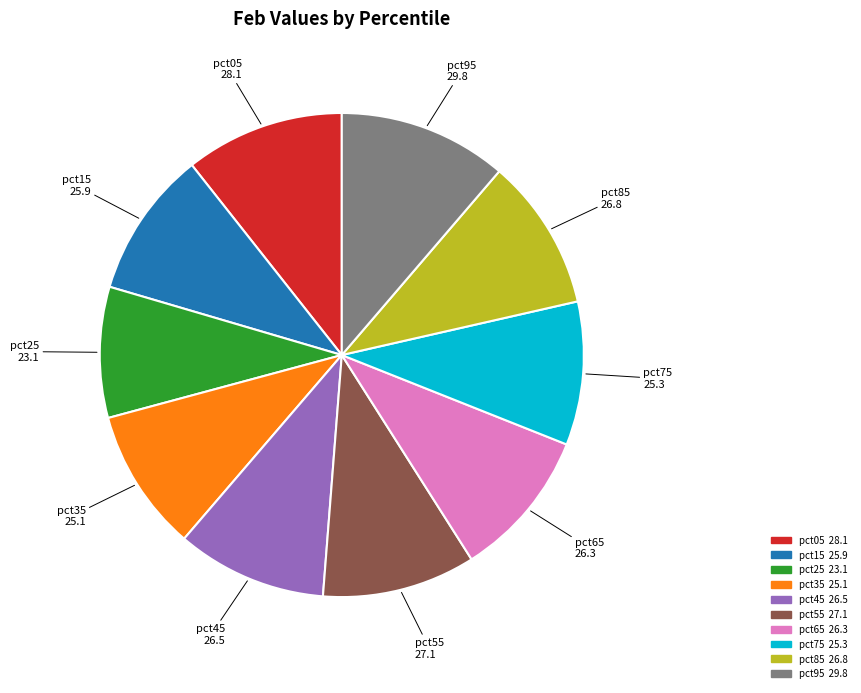

Is the sum of pct15 and pct95 greater than half?

No